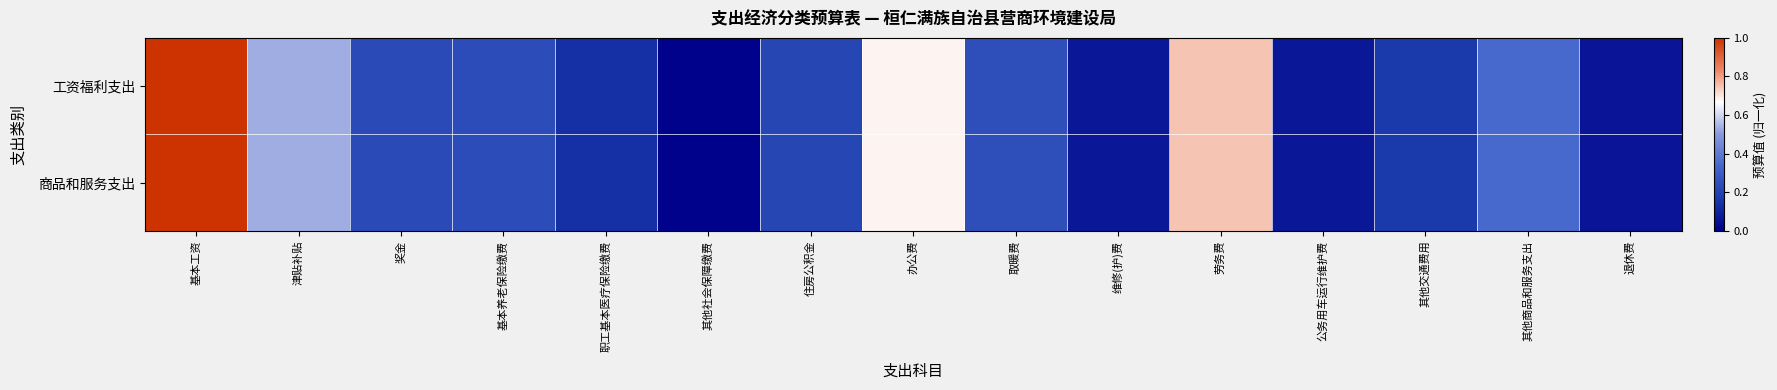

What is the greatest value displayed?

1.0